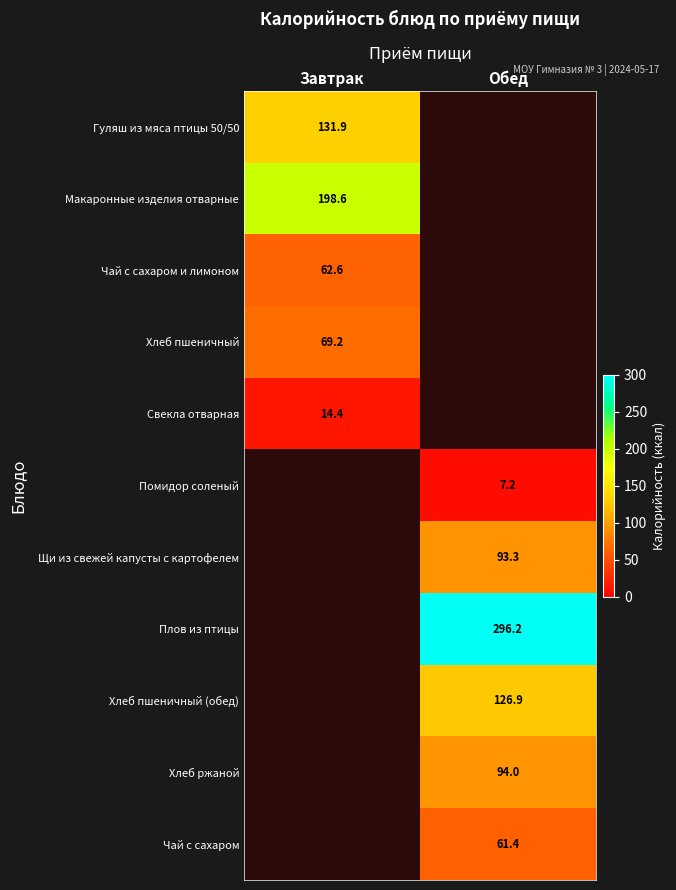

At how many categories does at least one series exceed 118?

2